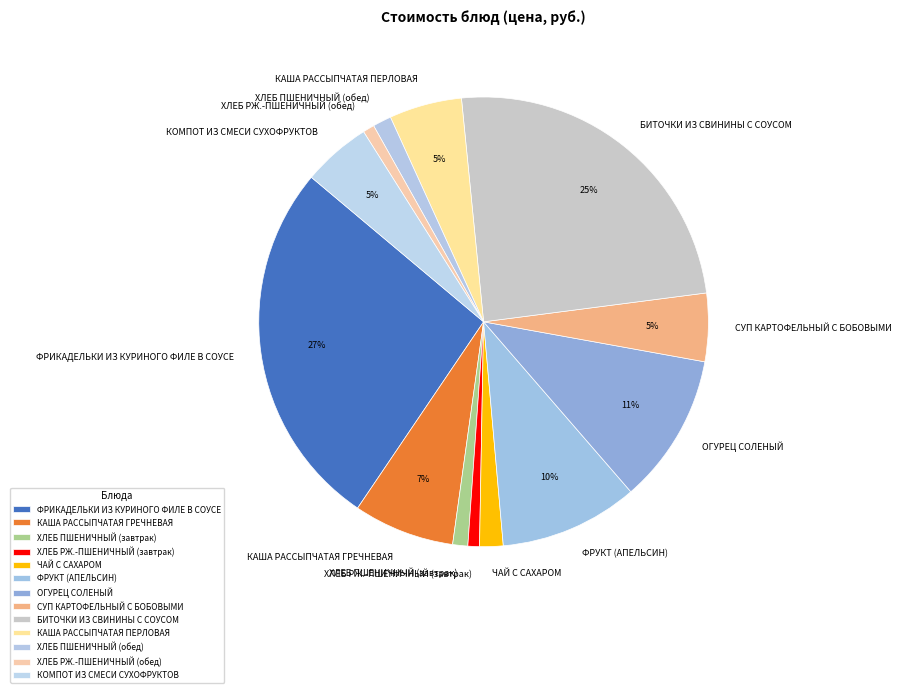

Is it true that КАША РАССЫПЧАТАЯ ГРЕЧНЕВАЯ is 22% of the pie?

False